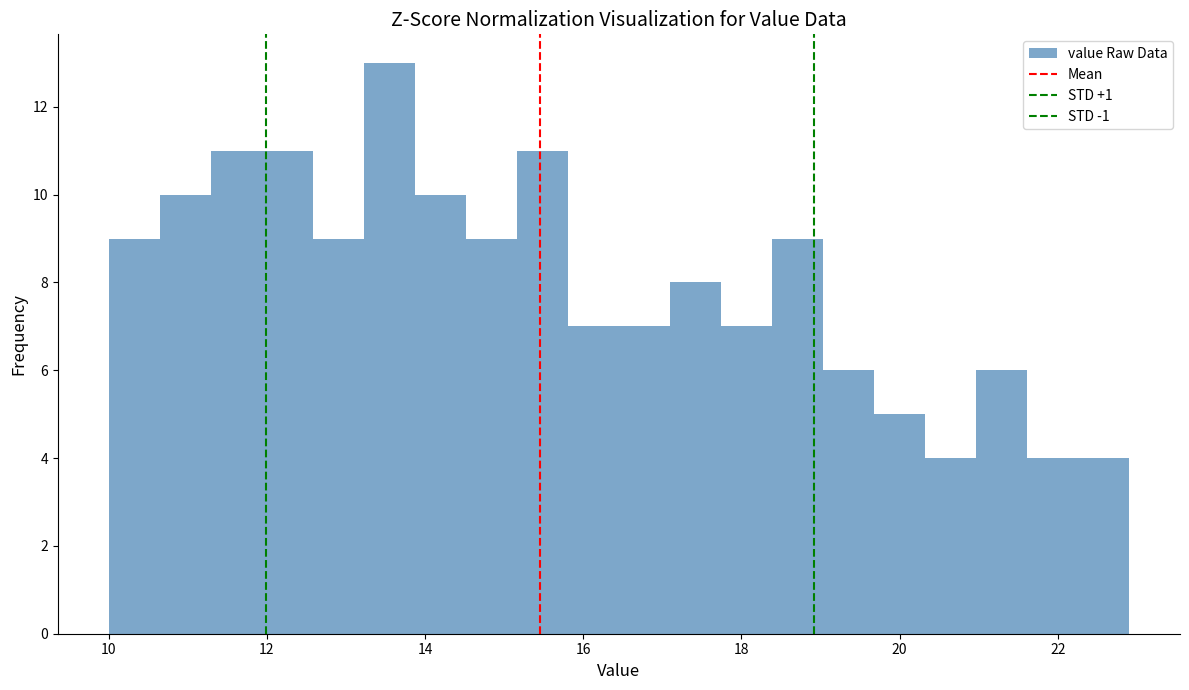

Read against the x-axis, roughly where is the centre of the tallest bar?

13.6